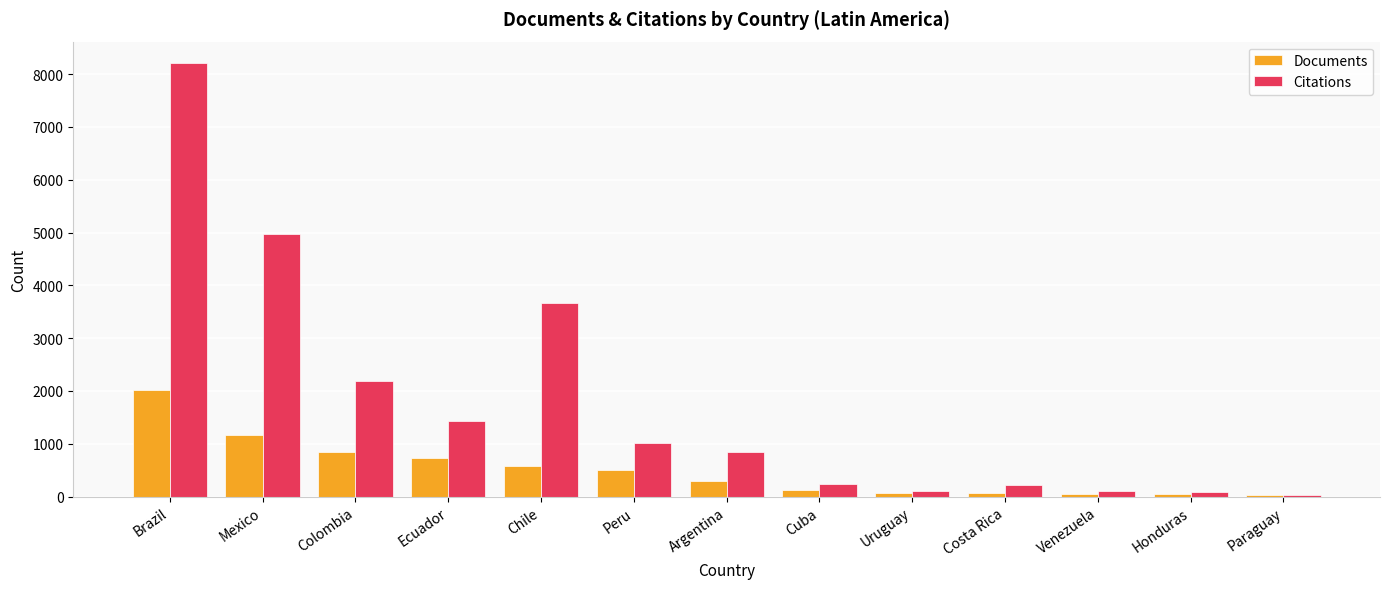

At which label does Citations reach its peak?

Brazil